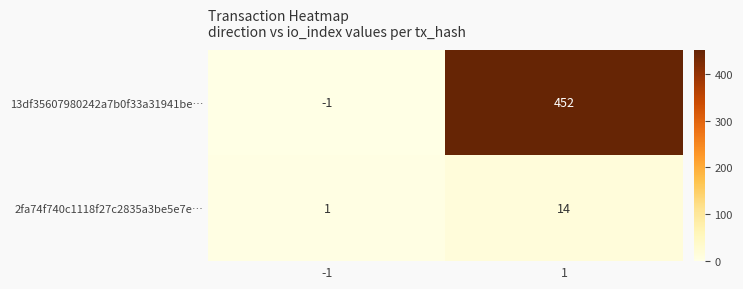

What is the average value of the 13df35607980242a7b0f33a31941be… series?

226